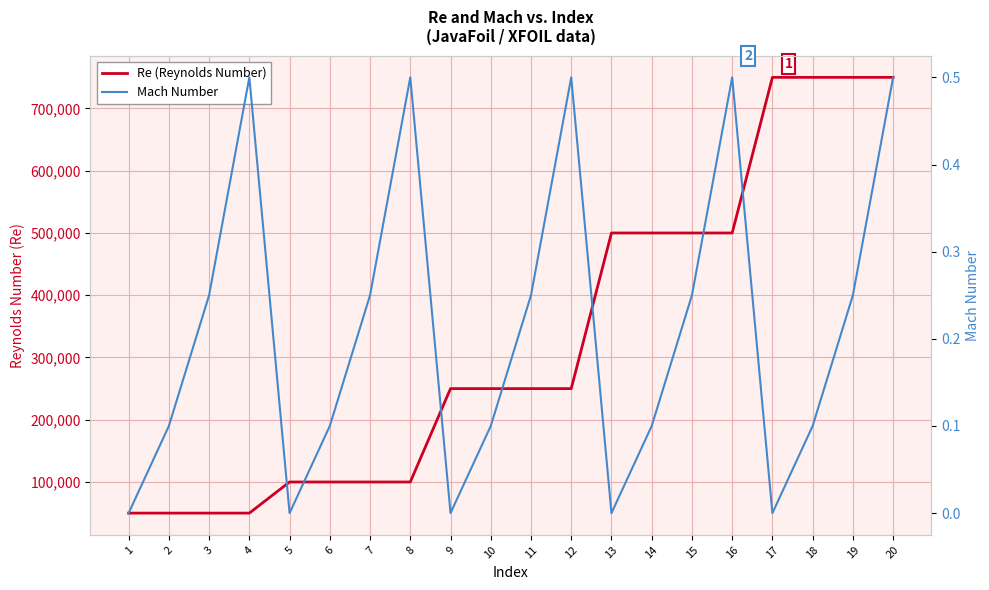

Is it true that Re (Reynolds Number) equals 250000.0 at 12?

True